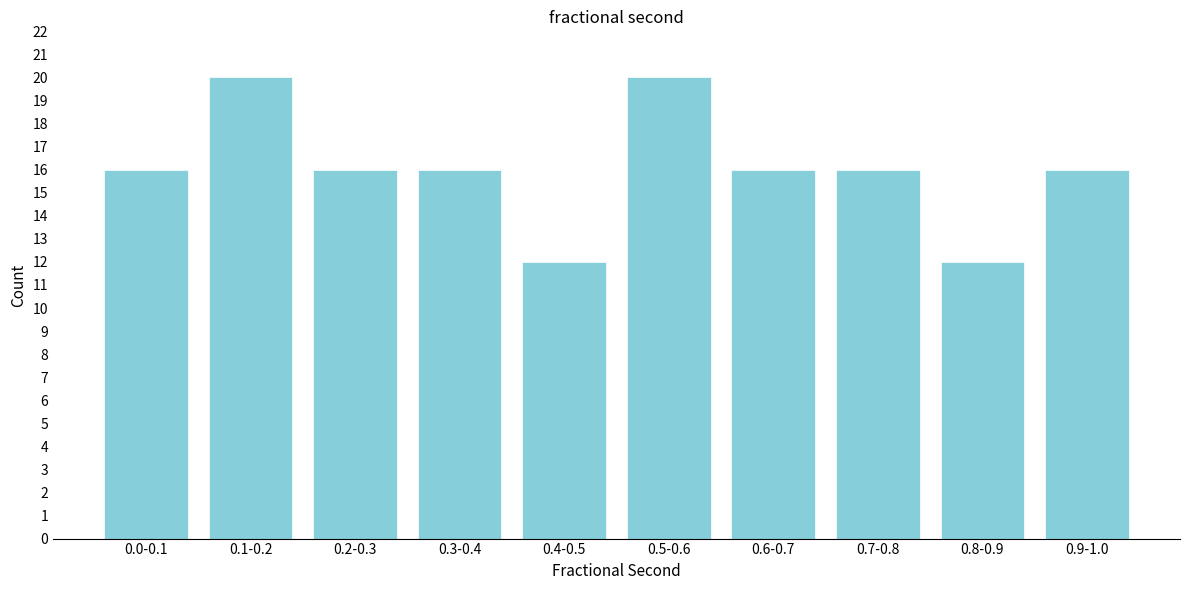

Reading right to left, what are all the values shown in this chart?

0.9-1.0=16	0.8-0.9=12	0.7-0.8=16	0.6-0.7=16	0.5-0.6=20	0.4-0.5=12	0.3-0.4=16	0.2-0.3=16	0.1-0.2=20	0.0-0.1=16